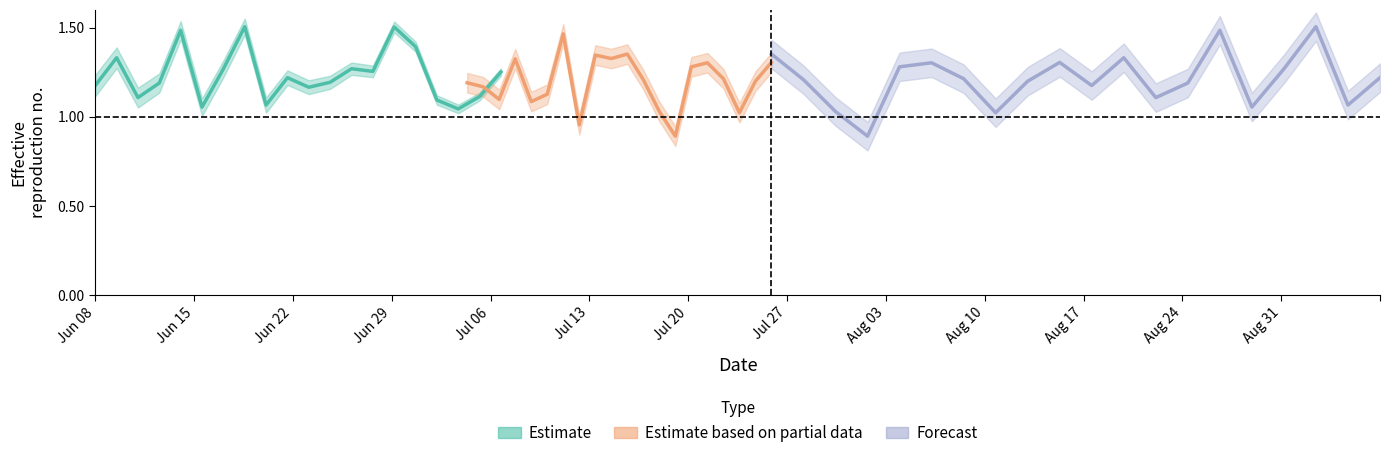

Which series has the largest range (max minus min)?

Forecast